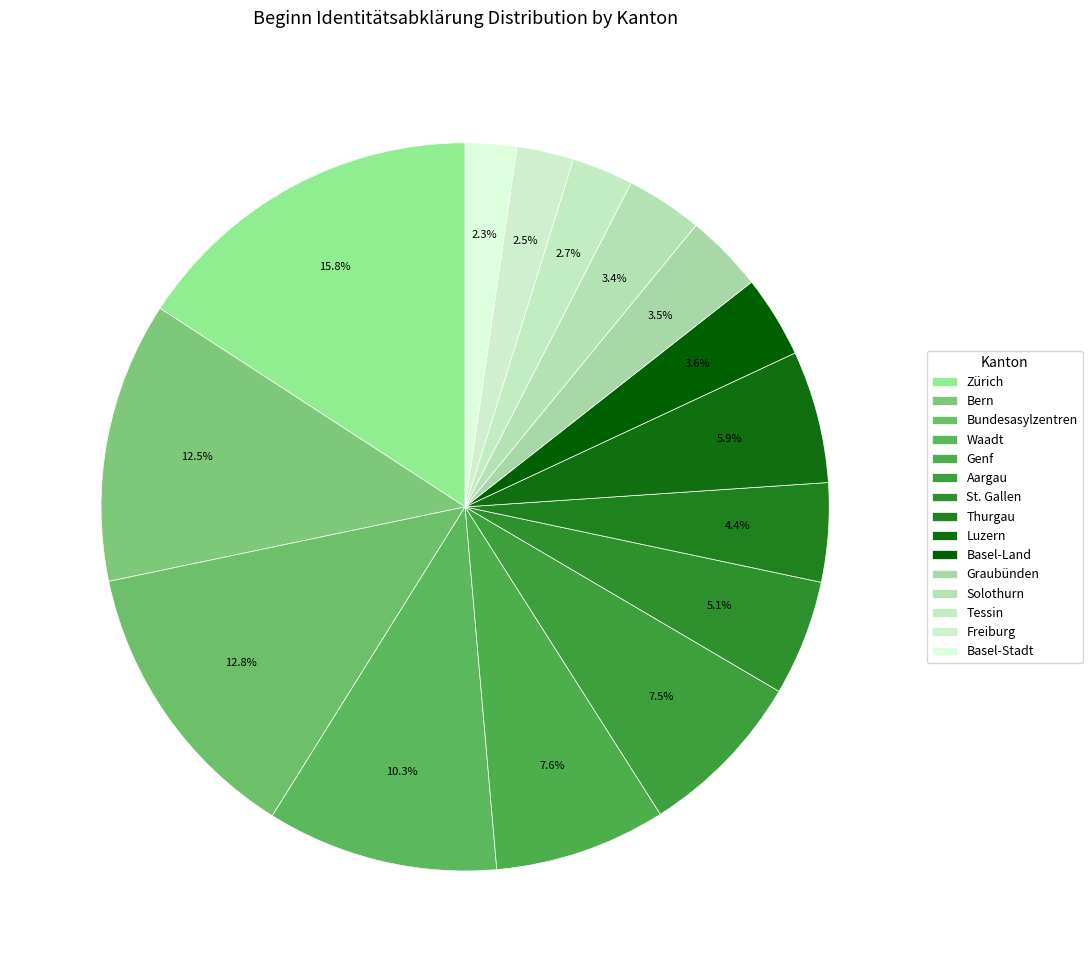

Approximately how many times larger is the value at Basel-Land compared to Graubünden?

1.0